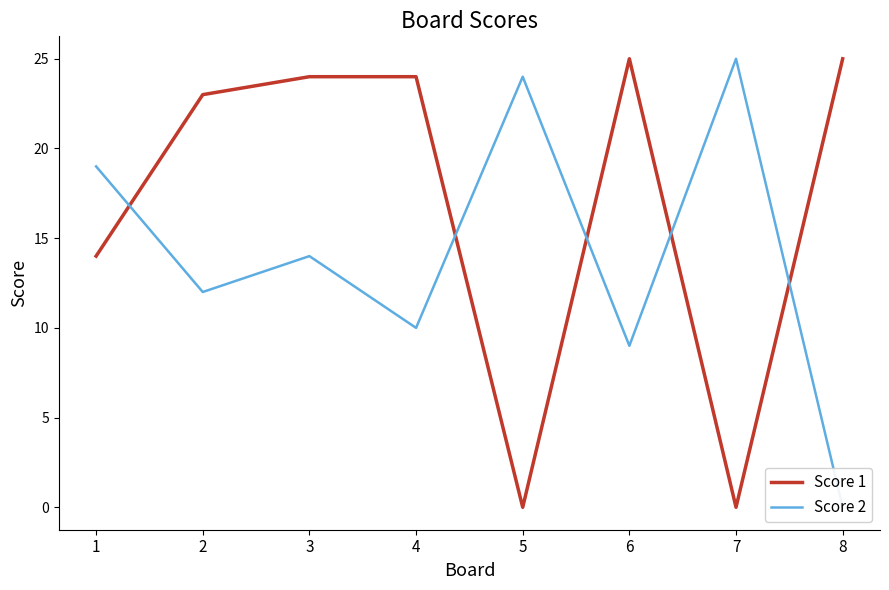

True or false: Score 1 has a value of 0 at 5.

True